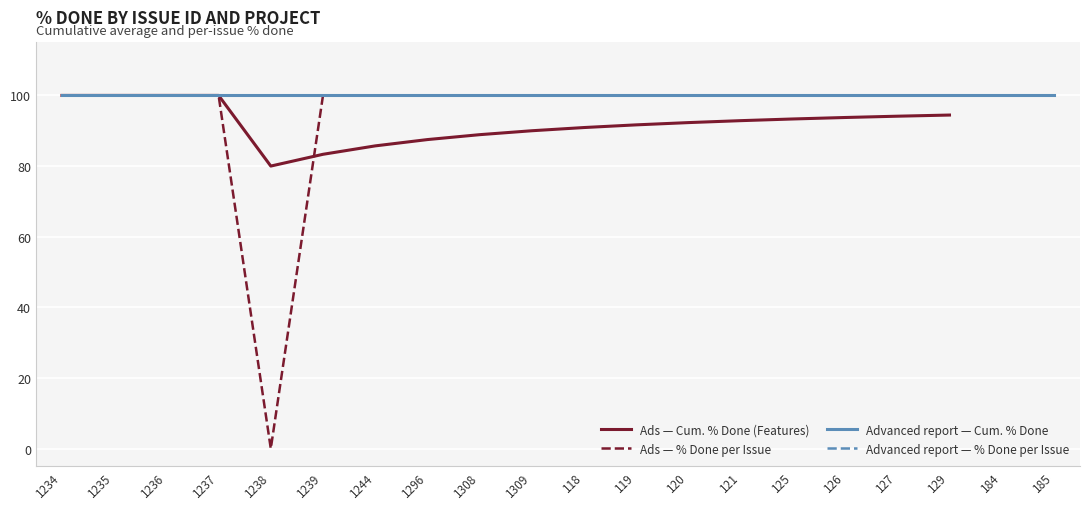

What is the highest value of the Ads — Cum. % Done (Features) series?

100.0